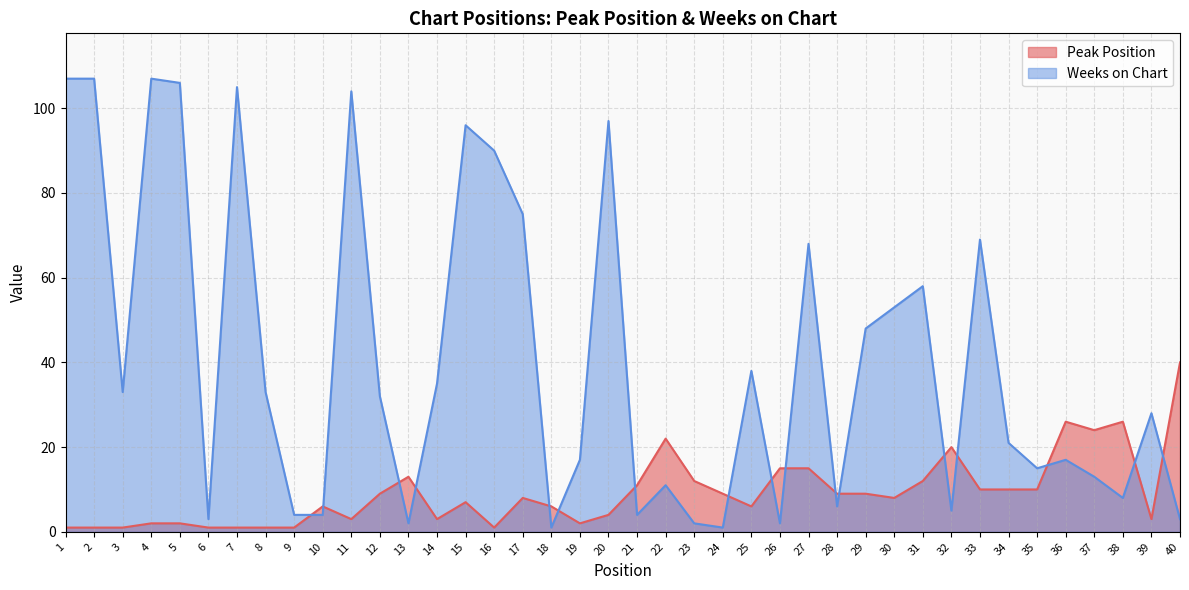

In Peak Position, how many points are higher than both neighbors (excluding endpoints)?

8